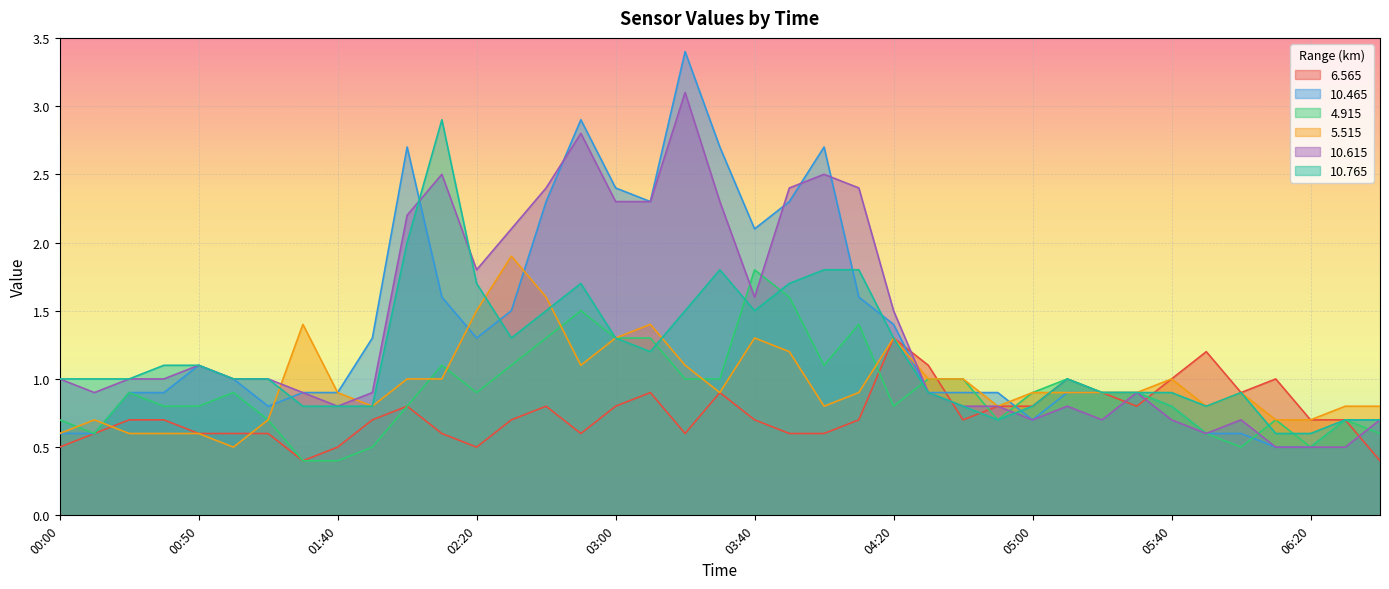

True or false:  10.765 has a value of 1.3 at 03:00.

True